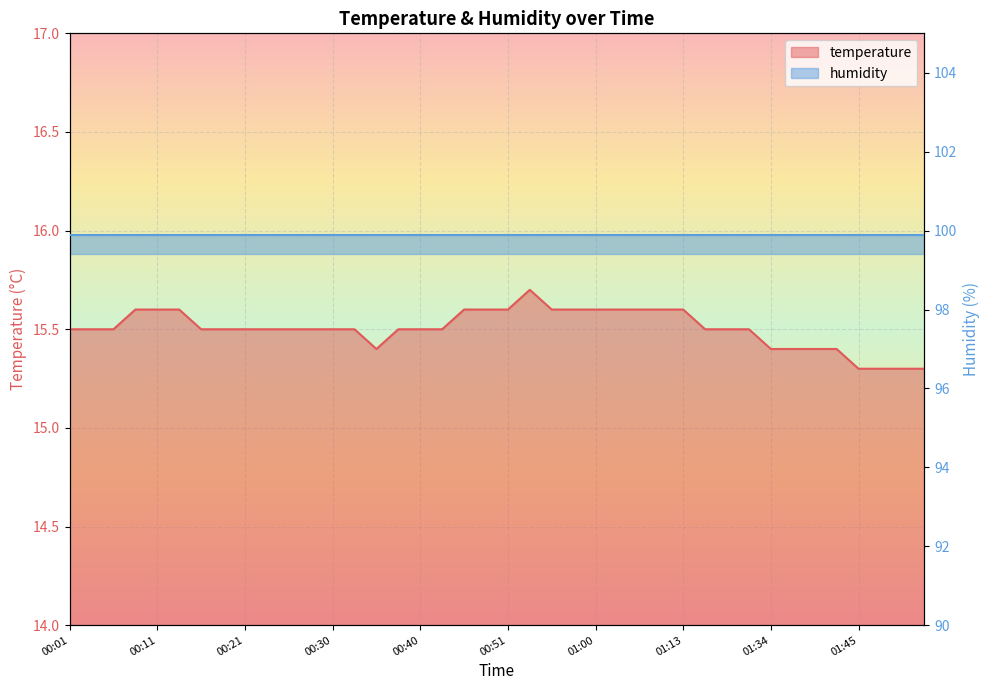

How many interior local peaks (higher than both neighbors) does the data have?

1